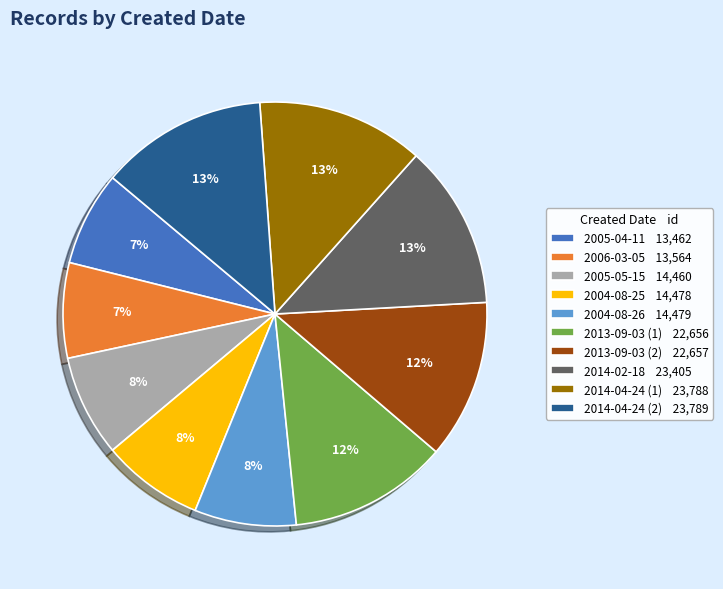

To the nearest percent, what is the difference between the 2004-08-26 14,479 and 2013-09-03 (1) 22,656 slice percentages?

4%